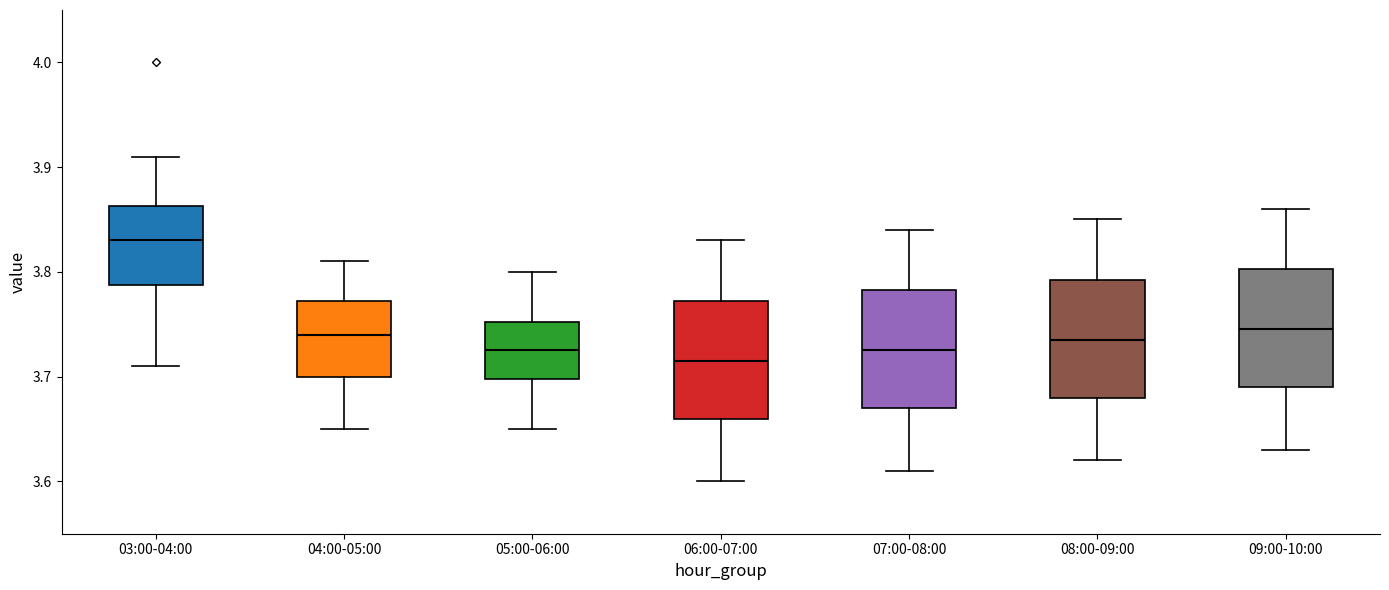

Where is the lower edge of the box for 08:00-09:00 on the y-axis? The values are not printed on the chart, so give them approximately, as read against the axis.

3.68